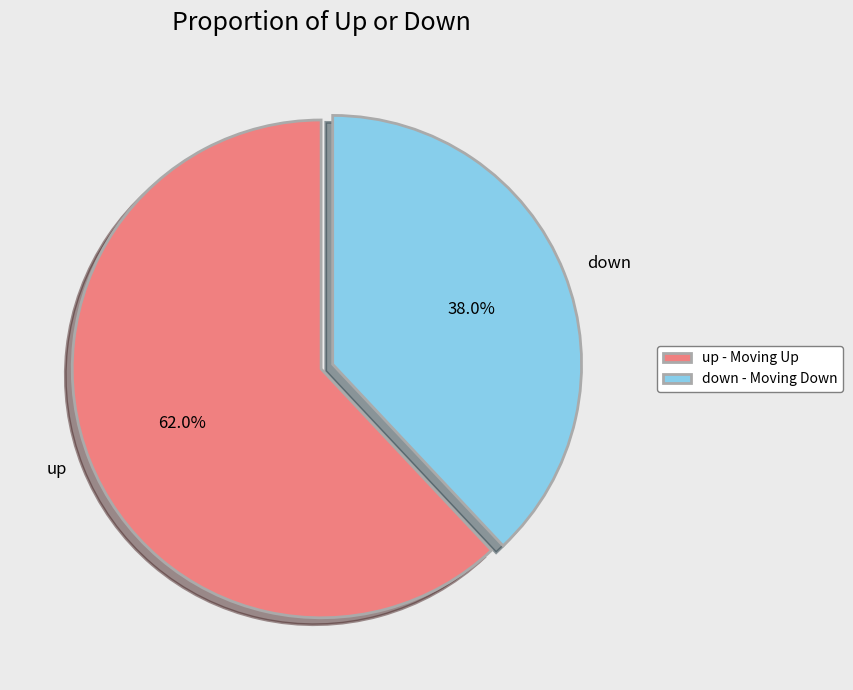

What is the ratio of the value at up to the value at down?

1.6